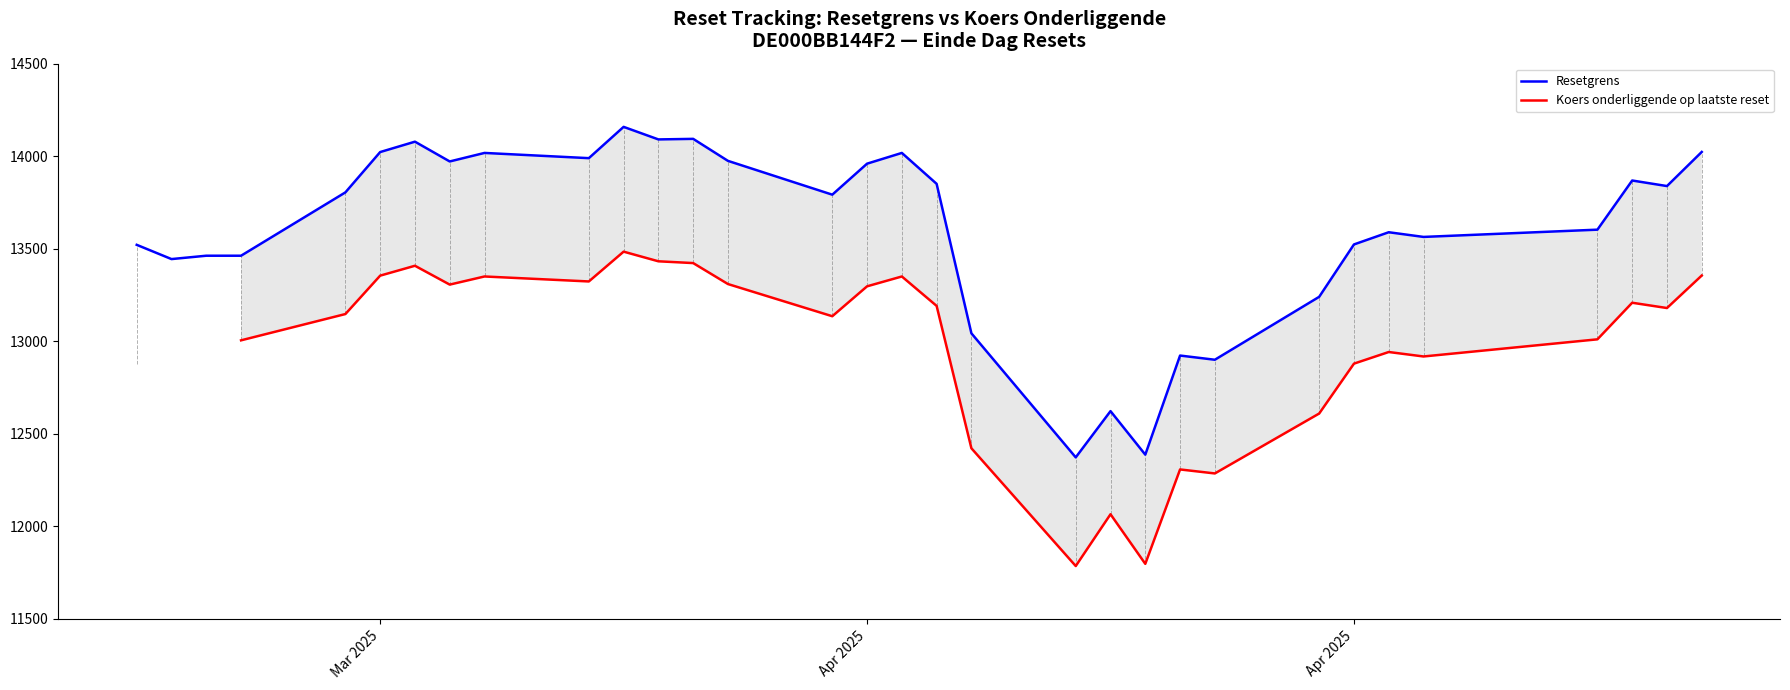

How many values in the Koers onderliggende op laatste reset series are below 13147?

14